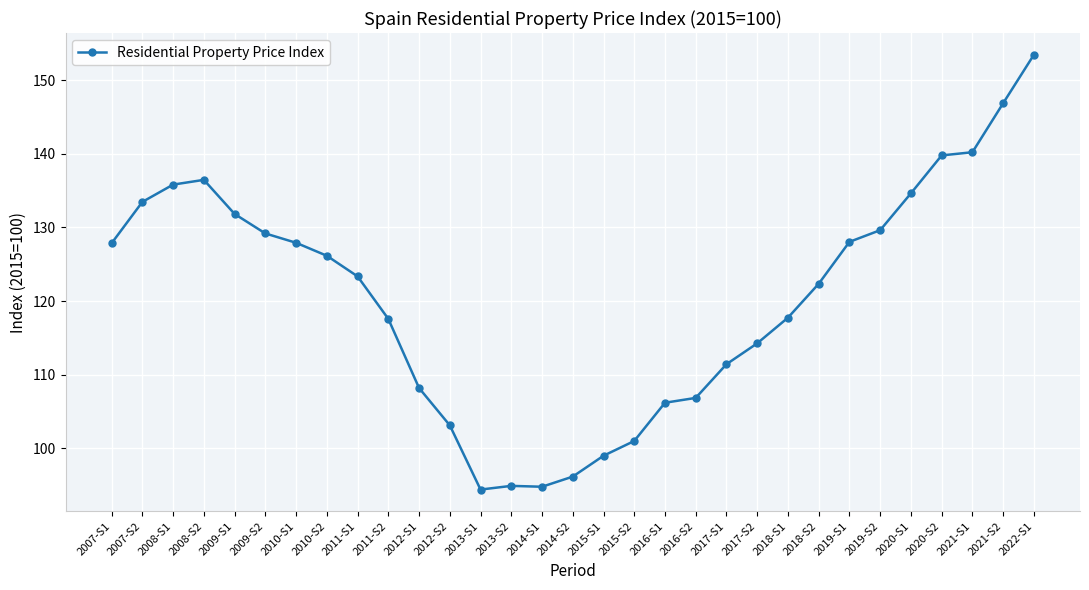

How many data points are less than 123?

15